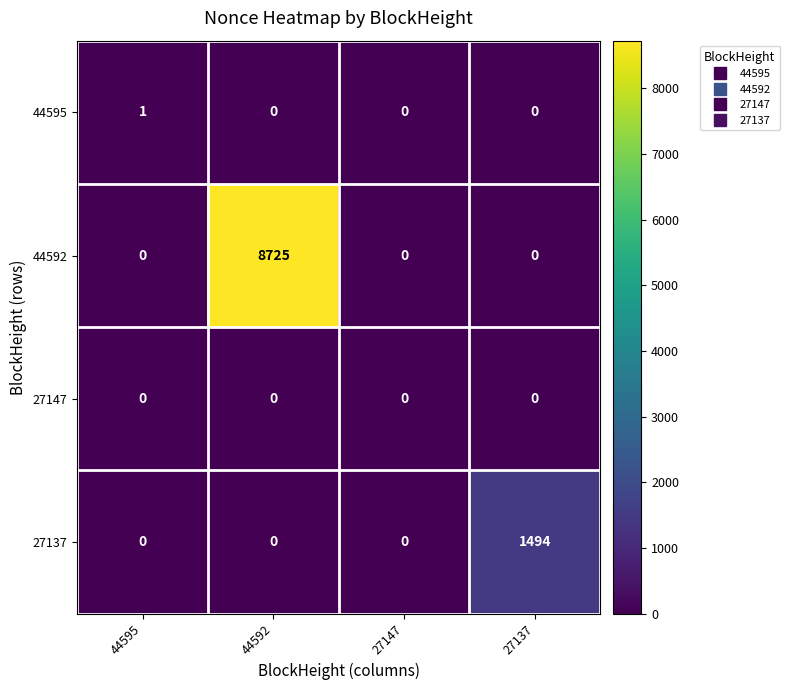

Count the 27137 values in the range 0 to 1494.

4